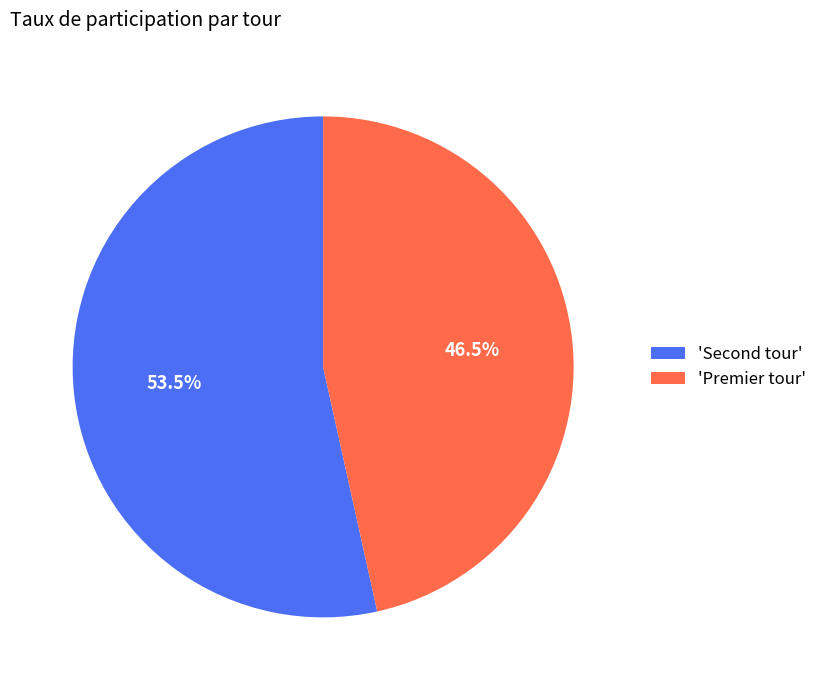

How much of the chart is everything except 'Premier tour'?

53.5%